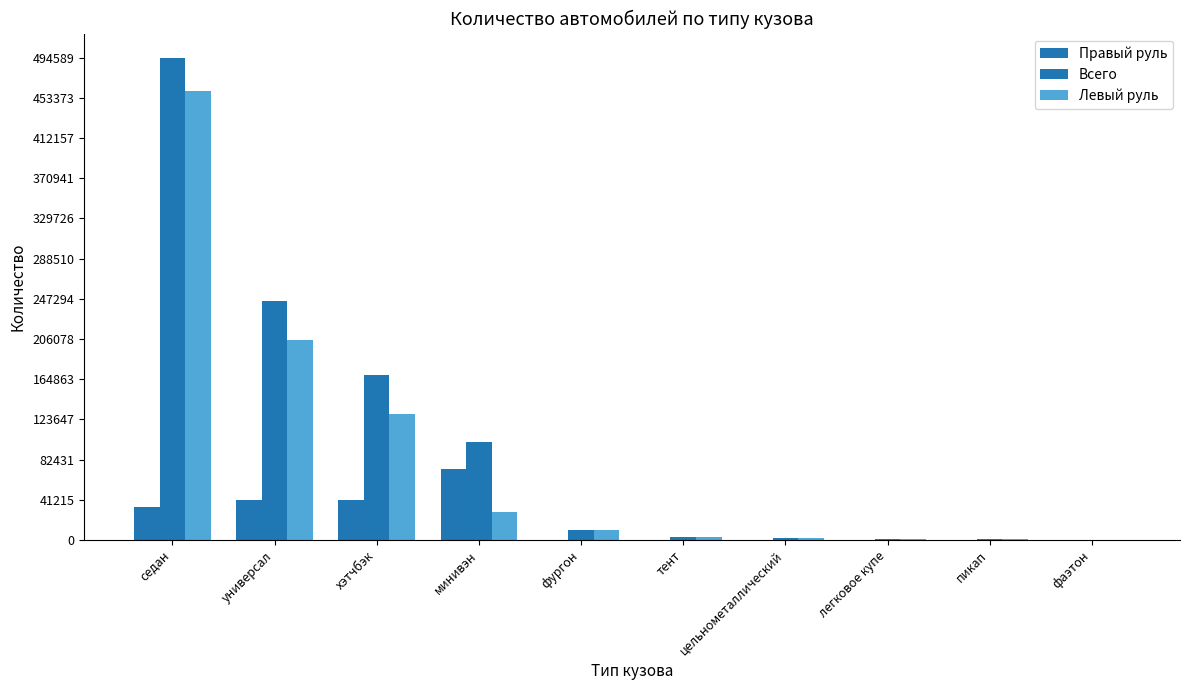

Rank the categories by Левый руль value from lowest to highest.

фаэтон, пикап, легковое купе, цельнометаллический, тент, фургон, минивэн, хэтчбэк, универсал, седан